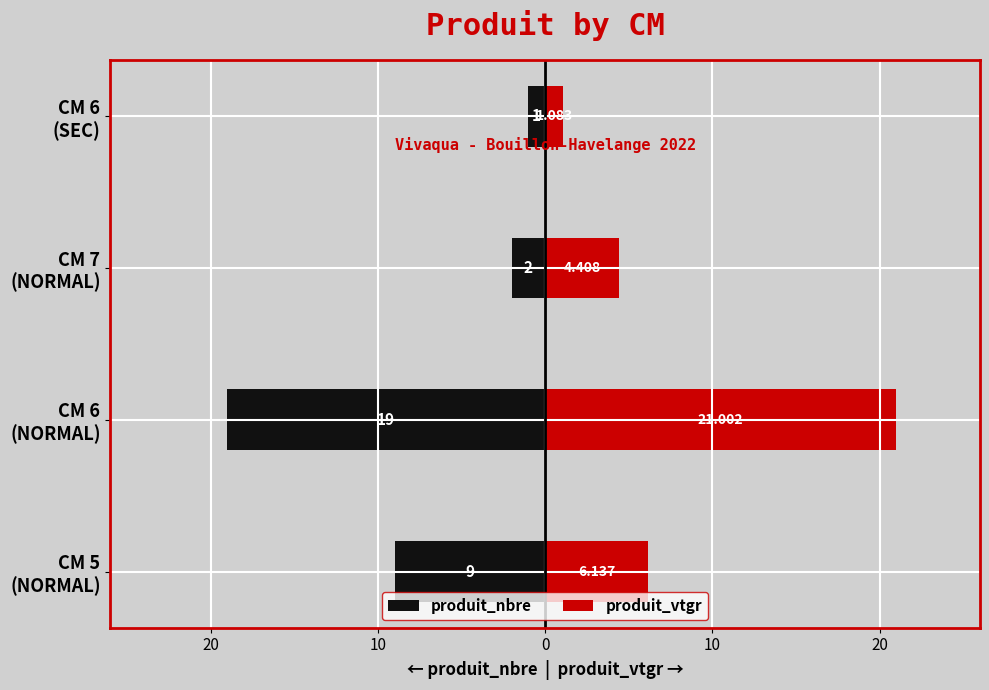

What is the approximate value of produit_nbre at 20?

-19.0